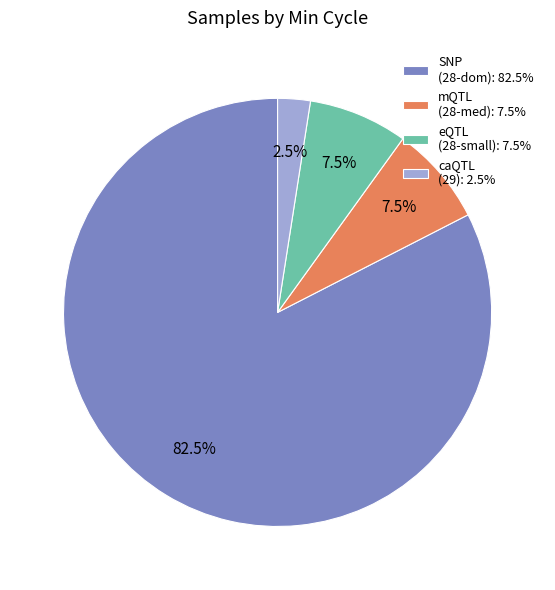

What is the smallest slice in the pie chart?

caQTL (29): 2.5%